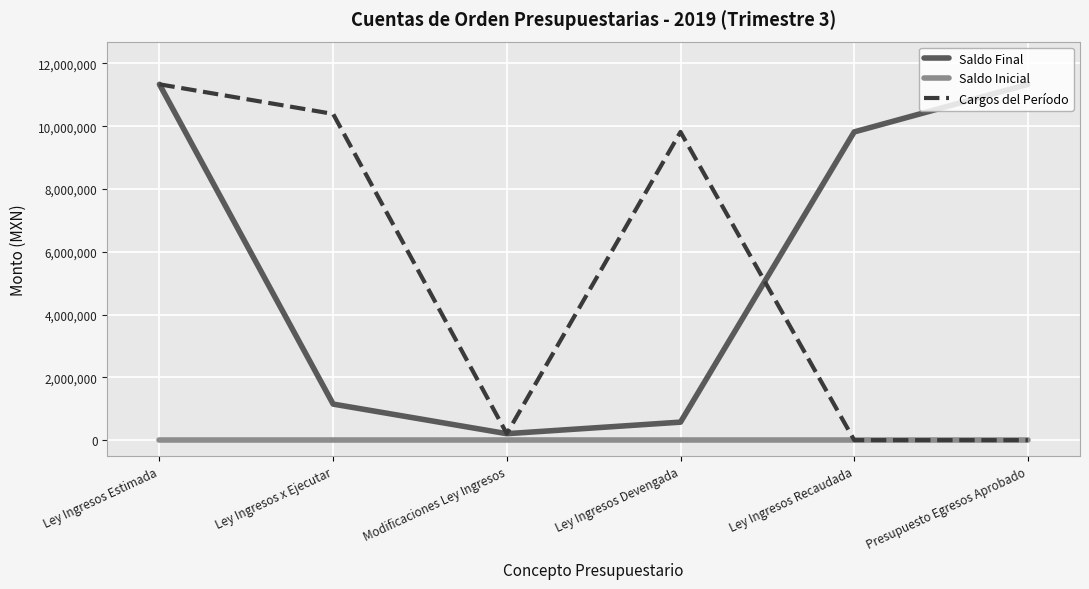

The Saldo Final series shows 11332435.0 at Presupuesto Egresos Aprobado. True or false?

True